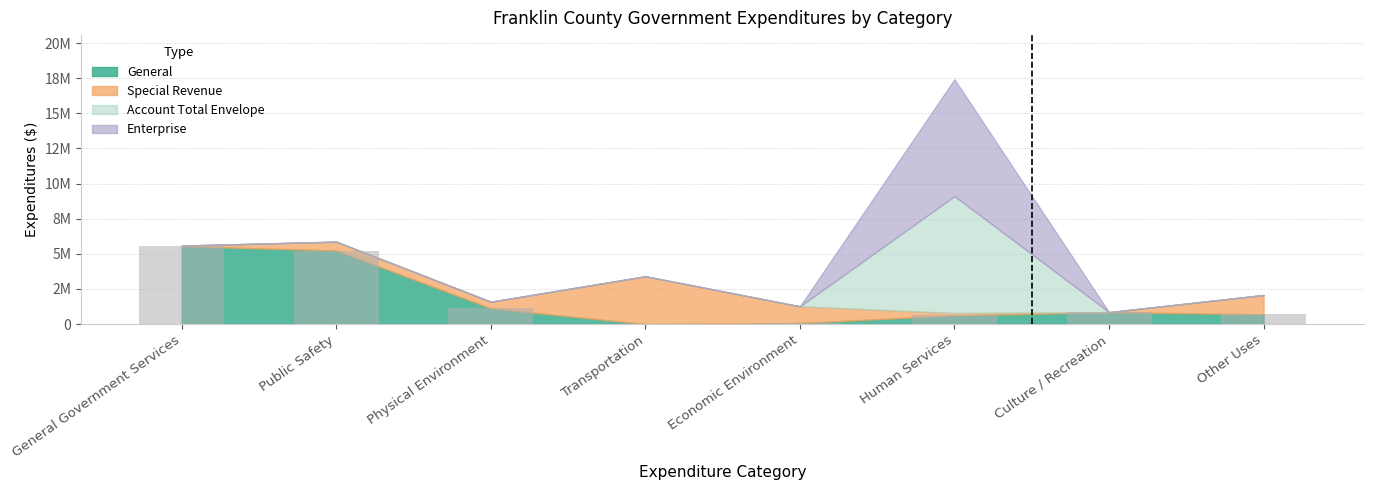

Which has a higher value, Public Safety or Other Uses?

Public Safety